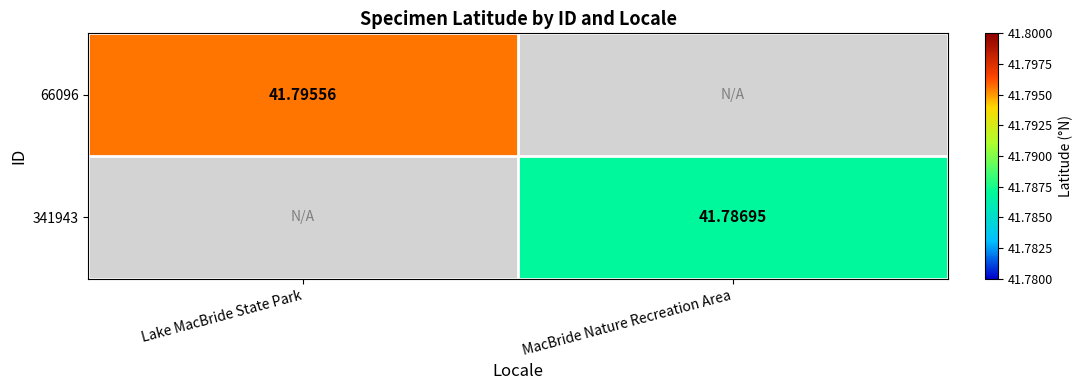

Is the value of 66096 at Lake MacBride State Park greater than the value of 341943 at MacBride Nature Recreation Area?

Yes